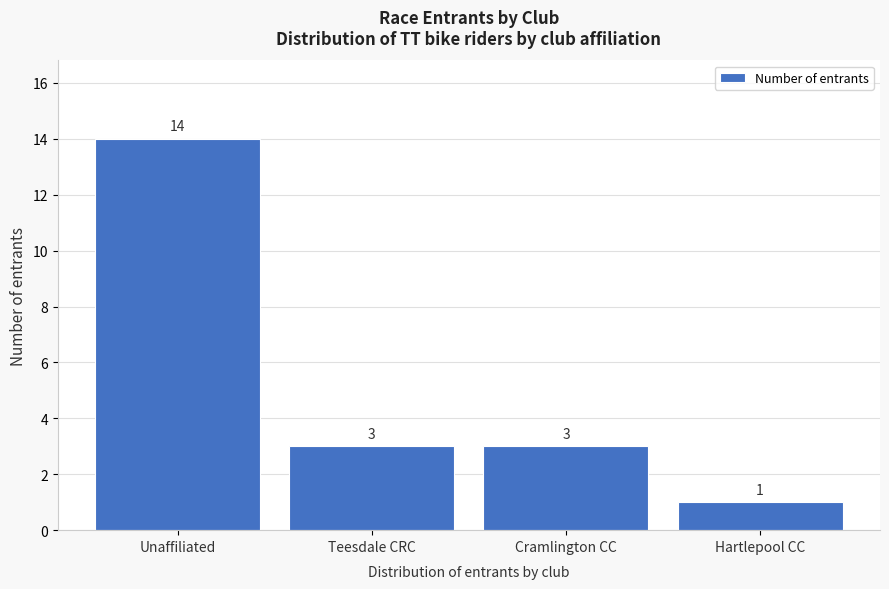

Reading left to right, extract all data points from this chart.

Unaffiliated=14	Teesdale CRC=3	Cramlington CC=3	Hartlepool CC=1